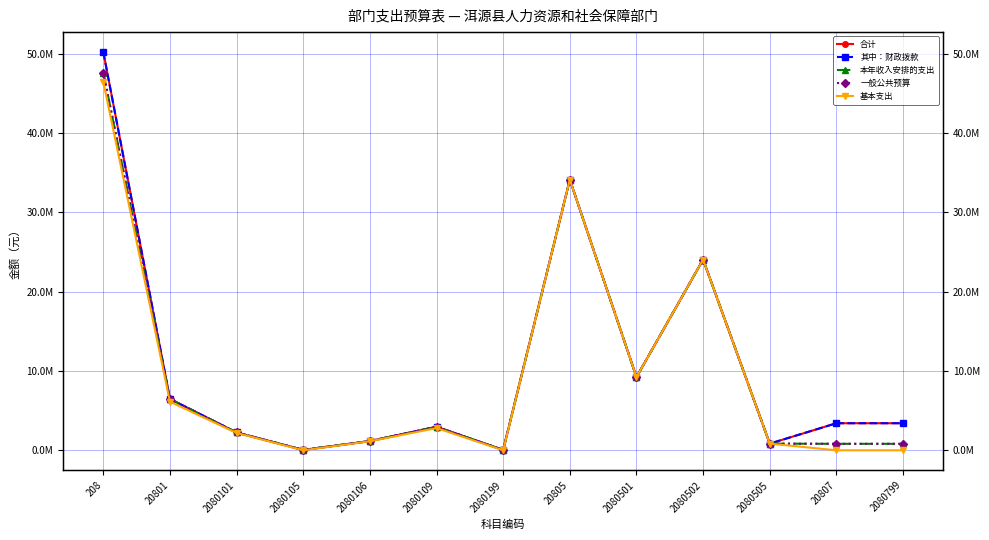

Which category has the lowest value in the 本年收入安排的支出 series?

2080105